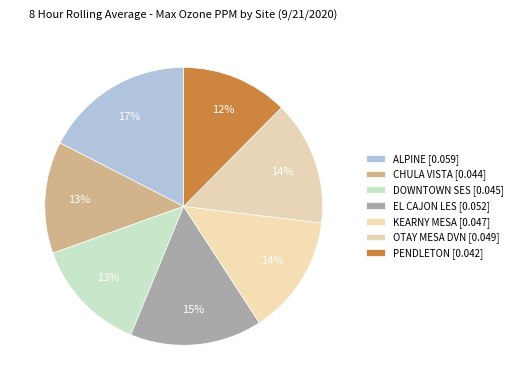

How many segments does this pie chart have?

7